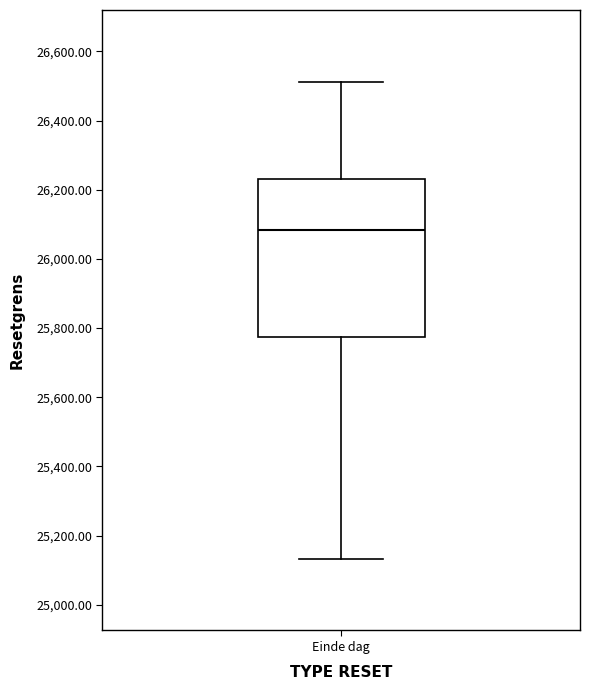

Where is the upper edge of the box for Einde dag on the y-axis? The values are not printed on the chart, so give them approximately, as read against the axis.

26220